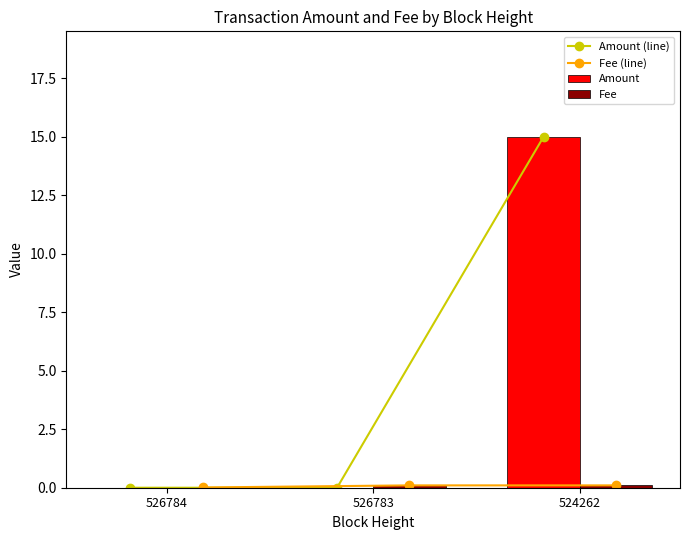

Rank the series by their maximum value, from highest to lowest.

Amount (line), Amount, Fee (line), Fee